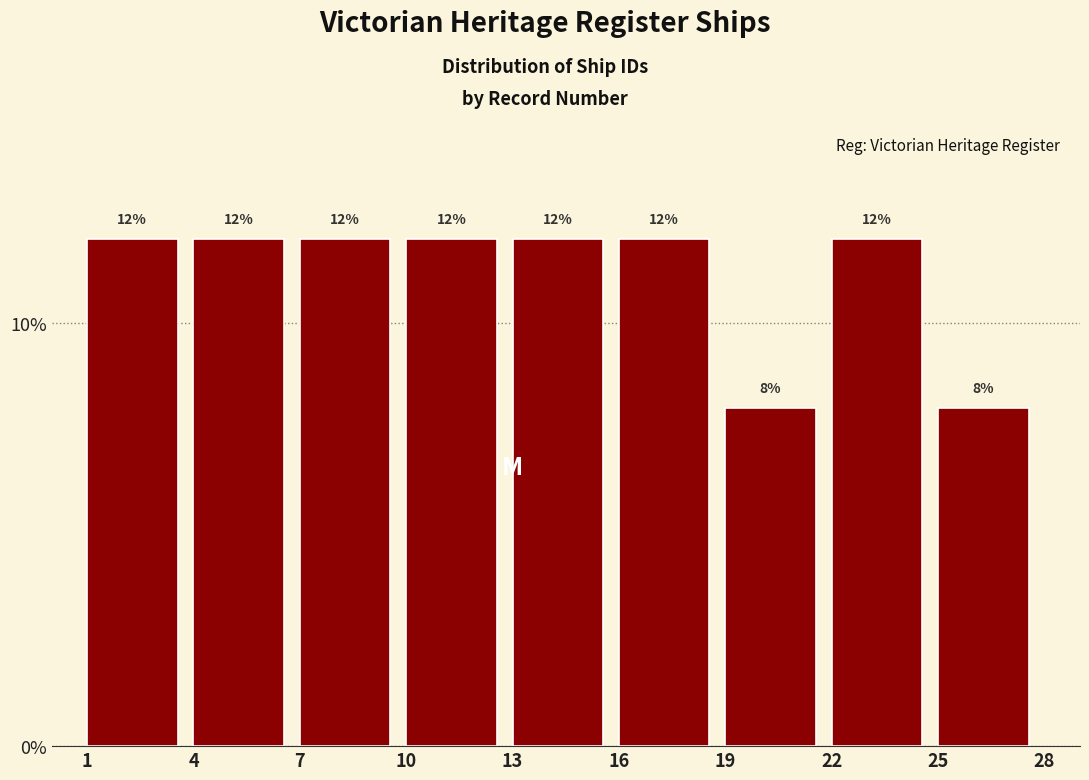

How tall is the bar that spans 10 to 13 on the x-axis?

12